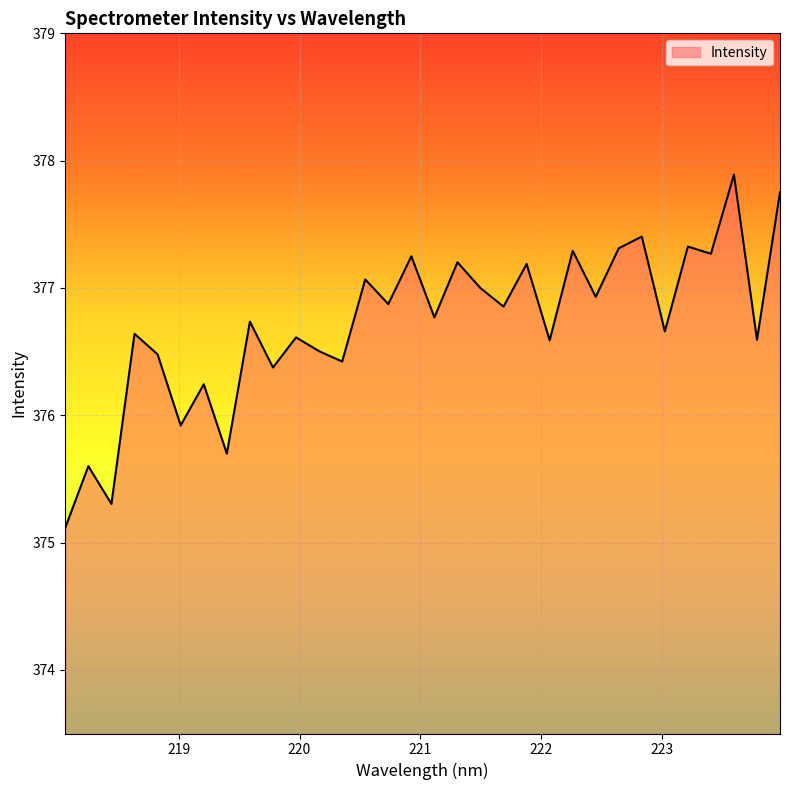

What is the smallest value displayed?

375.1